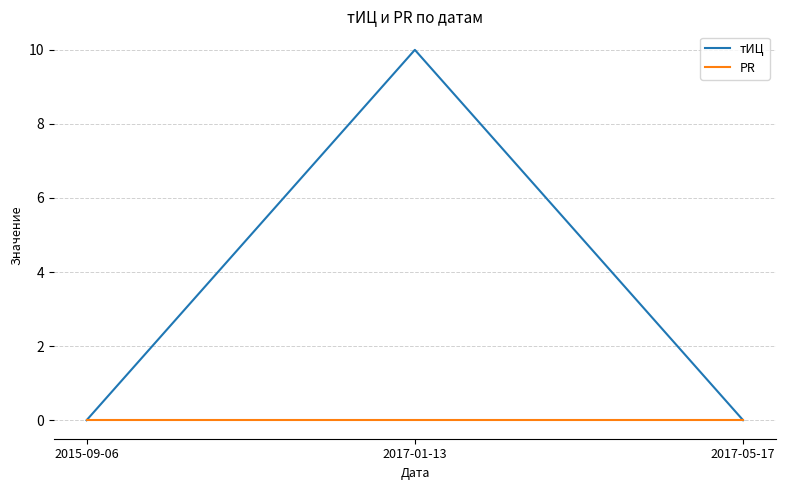

Which series has the widest spread of values?

тИЦ